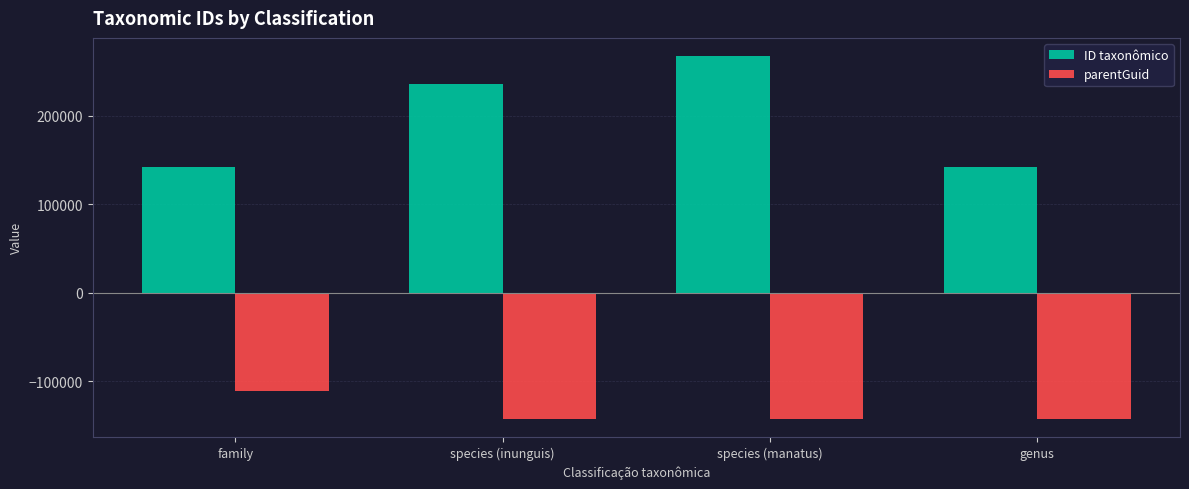

Is it true that parentGuid equals -191860 at genus?

False